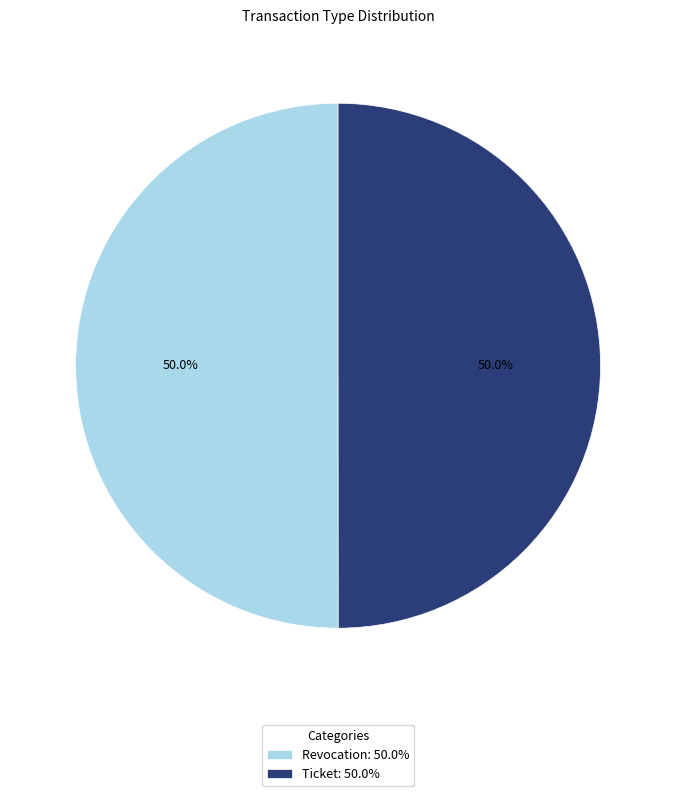

Approximately how many times larger is the value at Ticket compared to Revocation?

1.0